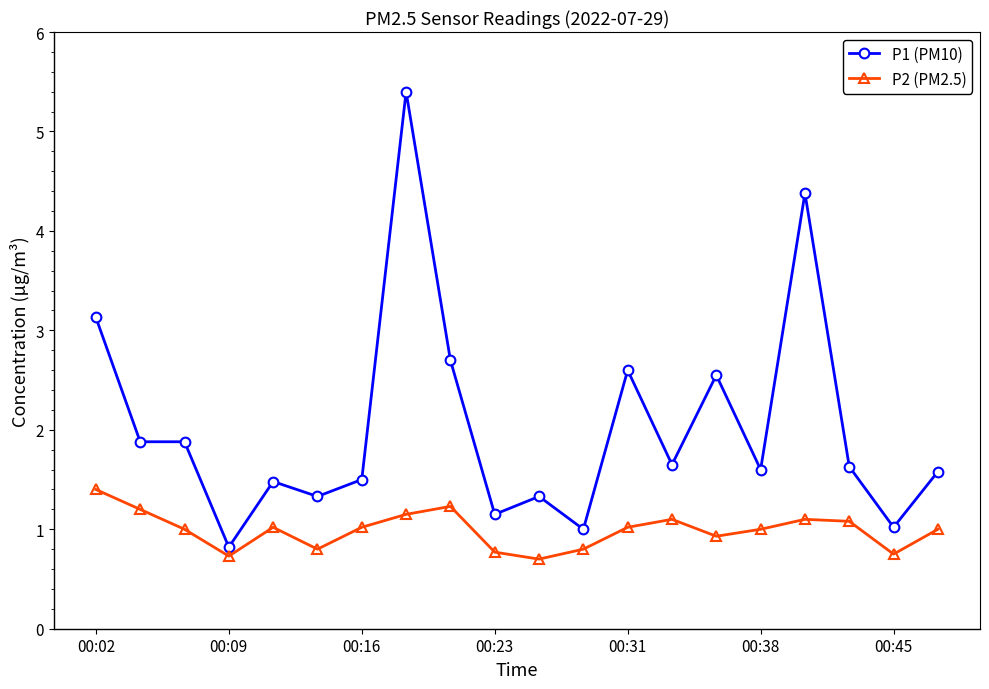

True or false: P2 (PM2.5) has more than 2 interior local peaks.

True